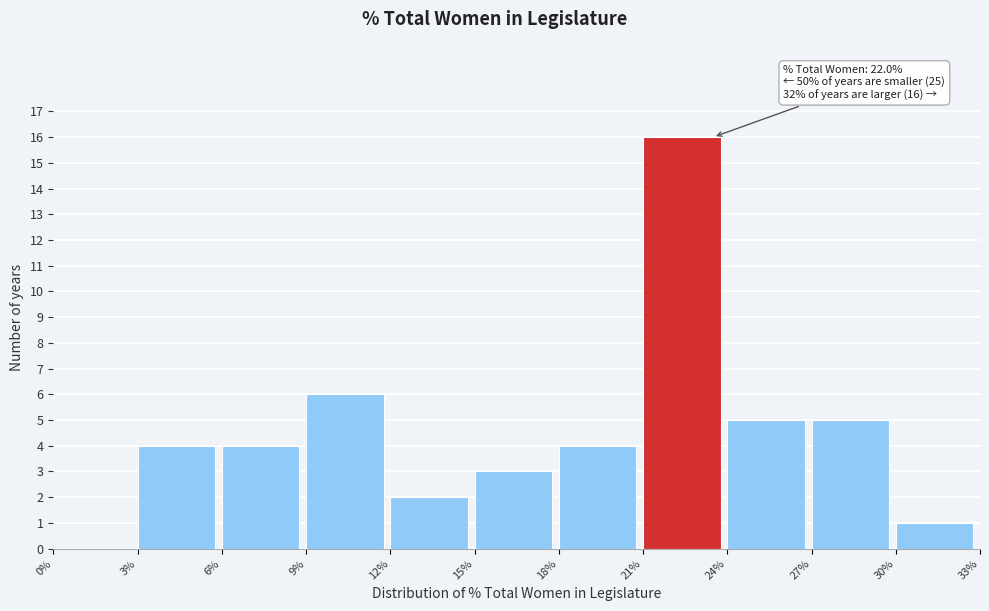

Which range on the x-axis has the tallest bar?

21% to 24%